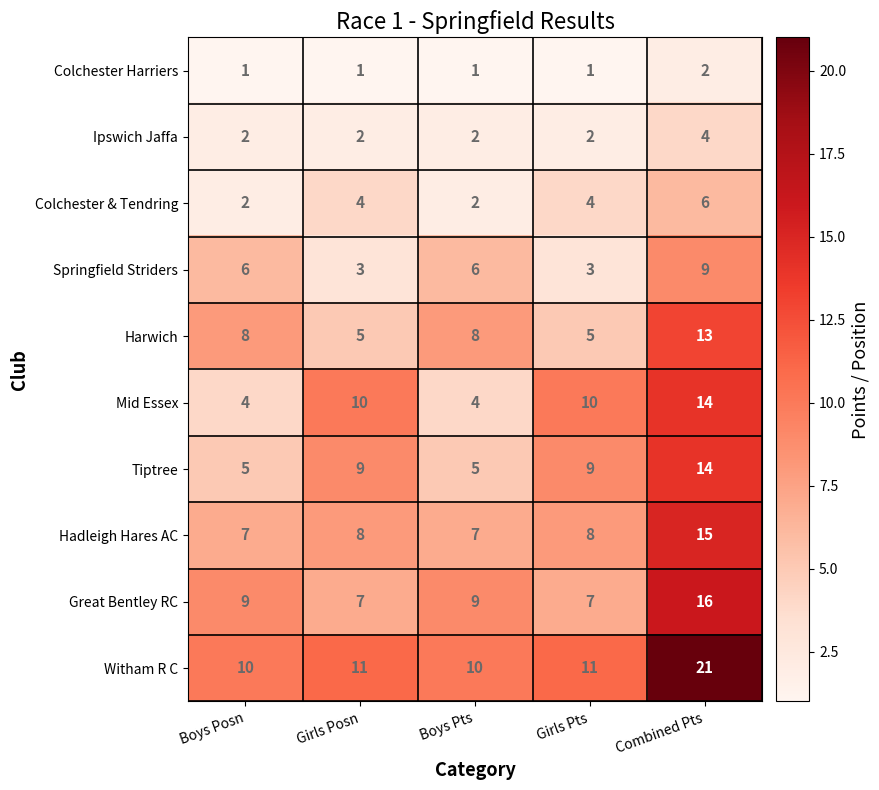

Count the Mid Essex values in the range 4 to 10.

4